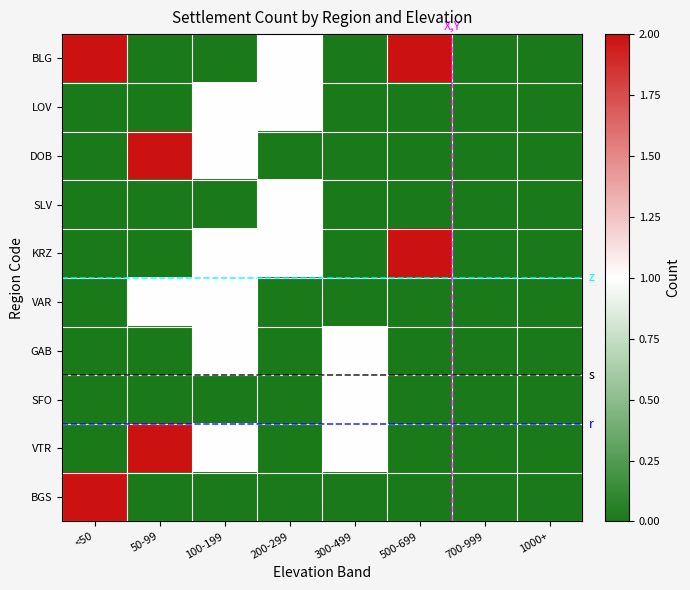

Count the number of data series in this chart.

10